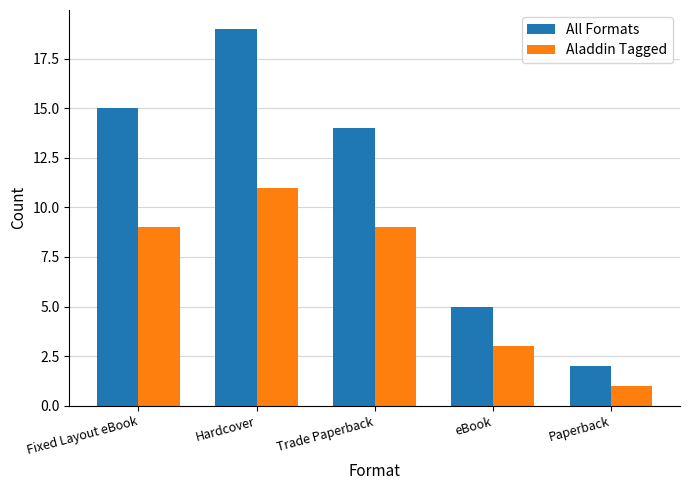

Between Fixed Layout eBook and Hardcover, which series saw the biggest shift?

All Formats